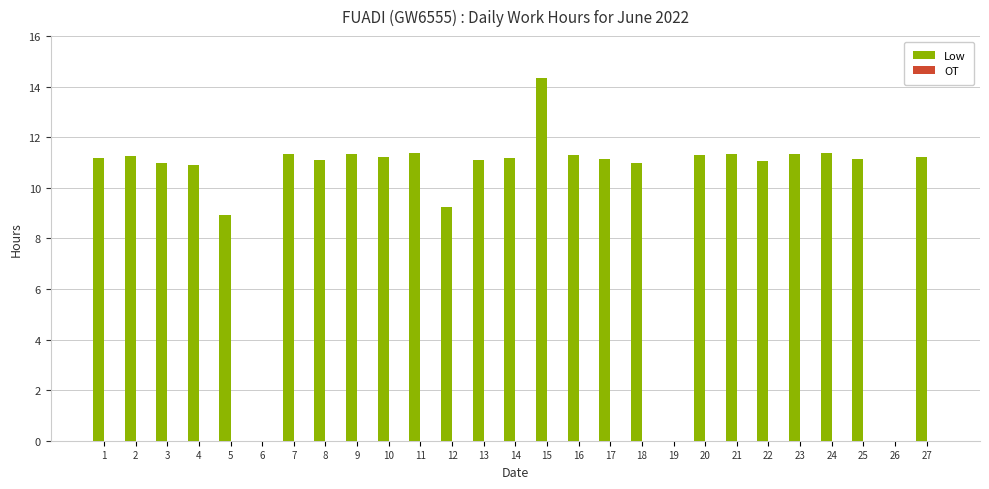

The value at 21 is 11.3. True or false?

True